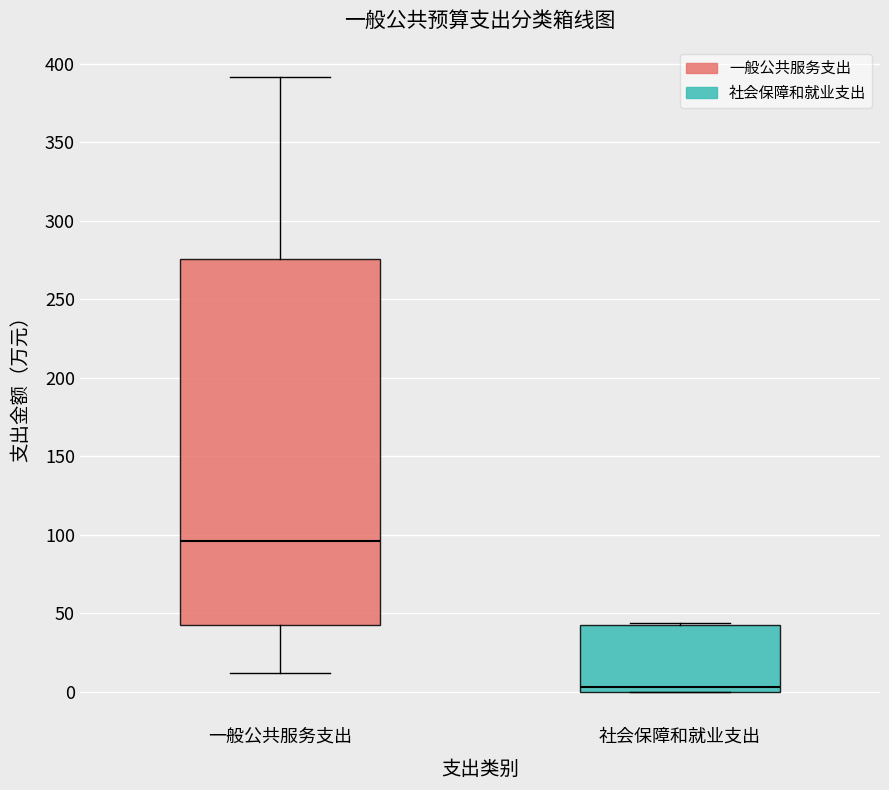

Which box has the lowest median line?

社会保障和就业支出